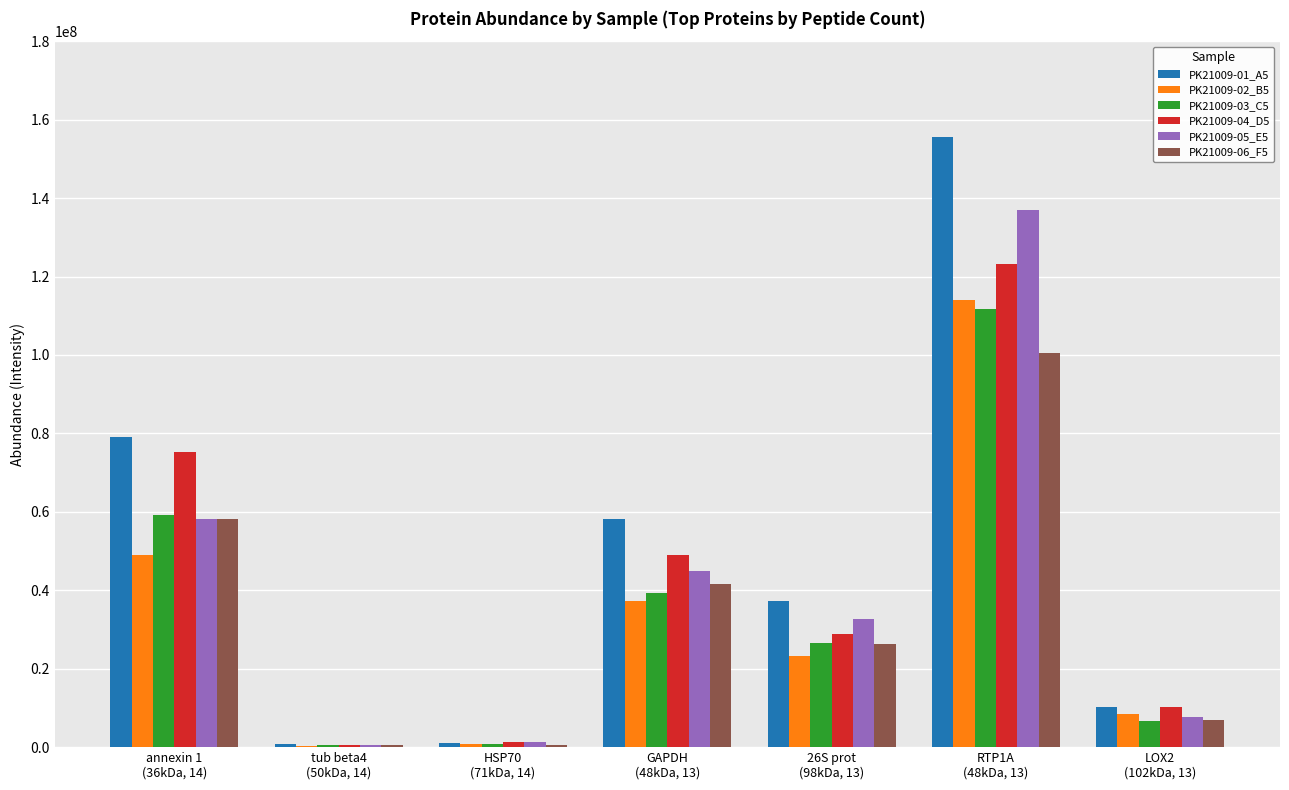

Which series has the largest total across all categories?

PK21009-01_A5